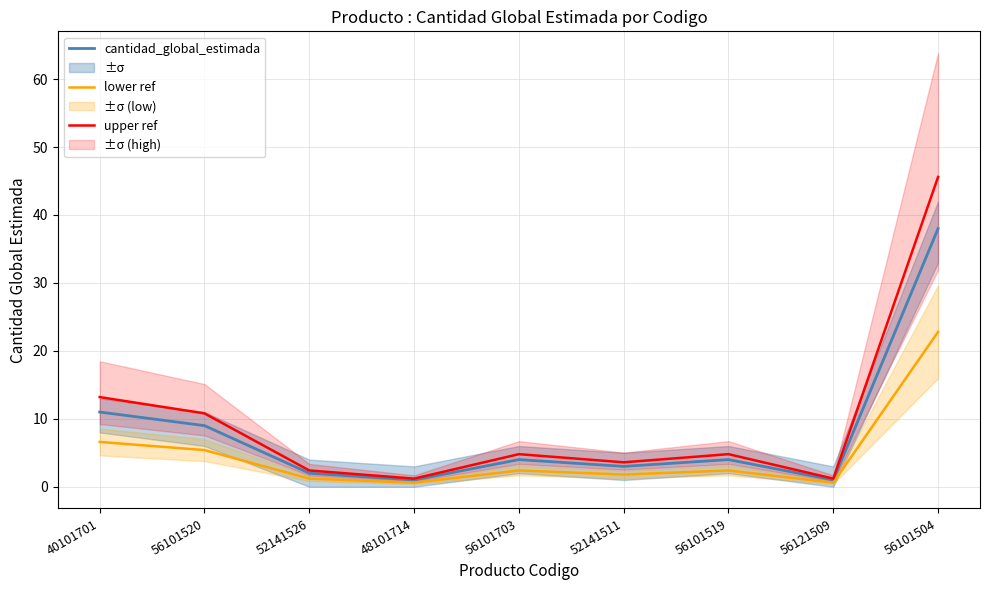

Which has a higher value, 56101703 or 52141526?

56101703